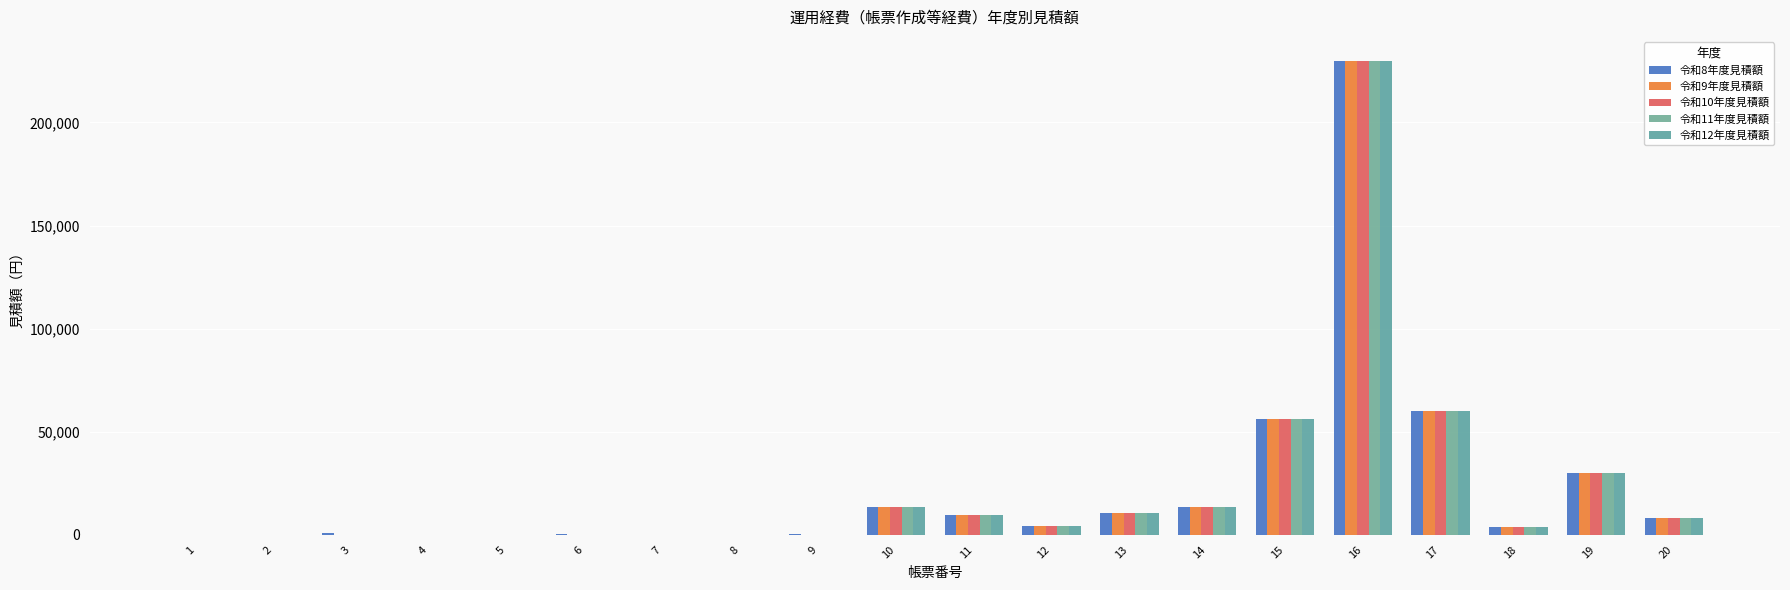

How many groups of bars are there?

20